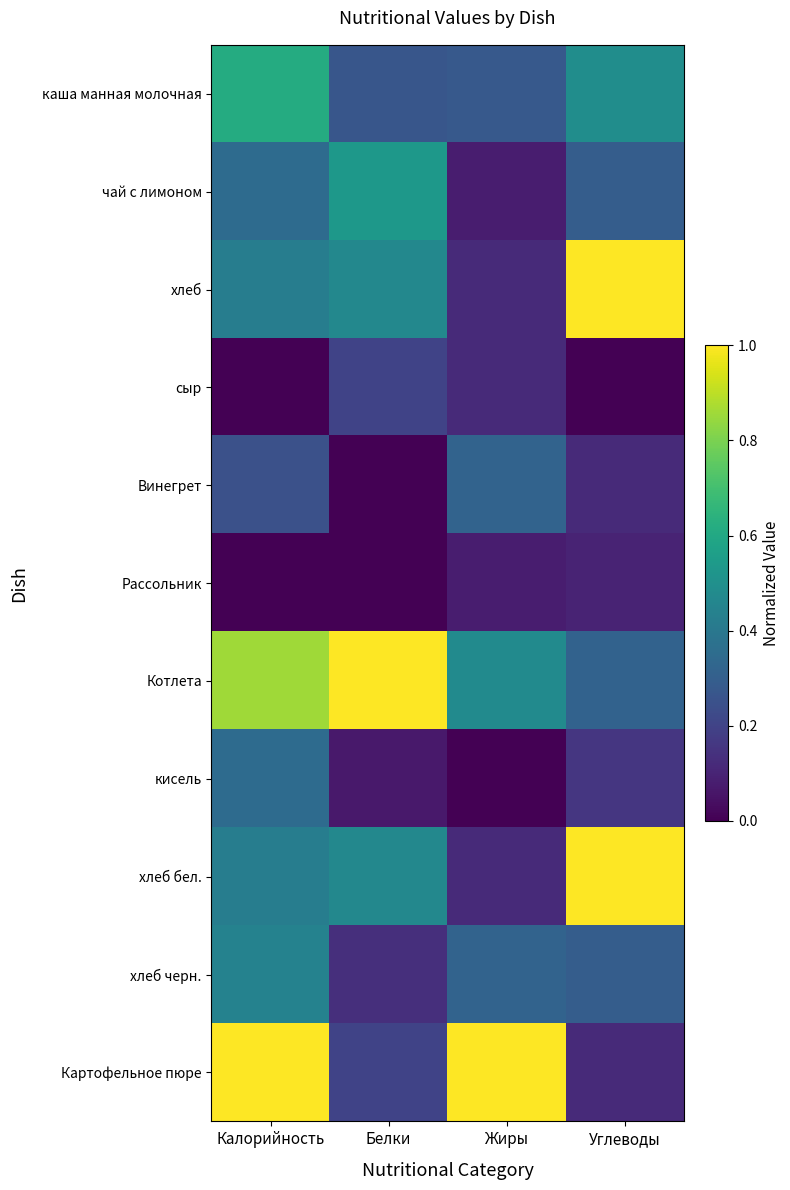

Reading left to right, extract all data points from this chart.

каша манная молочная: Калорийность=0.6	Белки=0.3	Жиры=0.3	Углеводы=0.5
чай с лимоном: Калорийность=0.4	Белки=0.5	Жиры=0.1	Углеводы=0.3
хлеб: Калорийность=0.4	Белки=0.5	Жиры=0.1	Углеводы=1.0
сыр: Калорийность=0.0	Белки=0.2	Жиры=0.1	Углеводы=0.0
Винегрет: Калорийность=0.2	Белки=0.0	Жиры=0.3	Углеводы=0.1
Рассольник: Калорийность=0.0	Белки=0.0	Жиры=0.1	Углеводы=0.1
Котлета: Калорийность=0.9	Белки=1.0	Жиры=0.5	Углеводы=0.3
кисель: Калорийность=0.4	Белки=0.1	Жиры=0.0	Углеводы=0.2
хлеб бел.: Калорийность=0.4	Белки=0.5	Жиры=0.1	Углеводы=1.0
хлеб черн.: Калорийность=0.4	Белки=0.1	Жиры=0.3	Углеводы=0.3
Картофельное пюре: Калорийность=1.0	Белки=0.2	Жиры=1.0	Углеводы=0.1